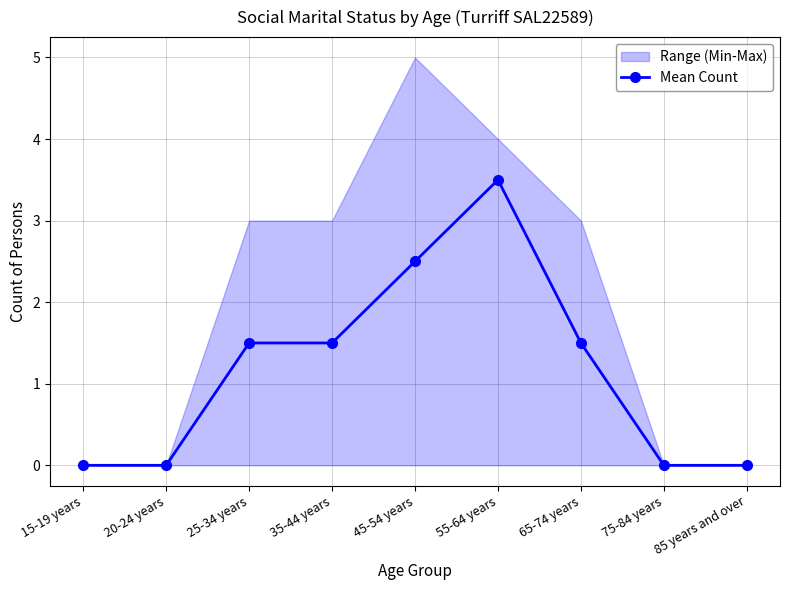

Reading left to right, extract all data points from this chart.

0.0	0.0	1.5	1.5	2.5	3.5	1.5	0.0	0.0